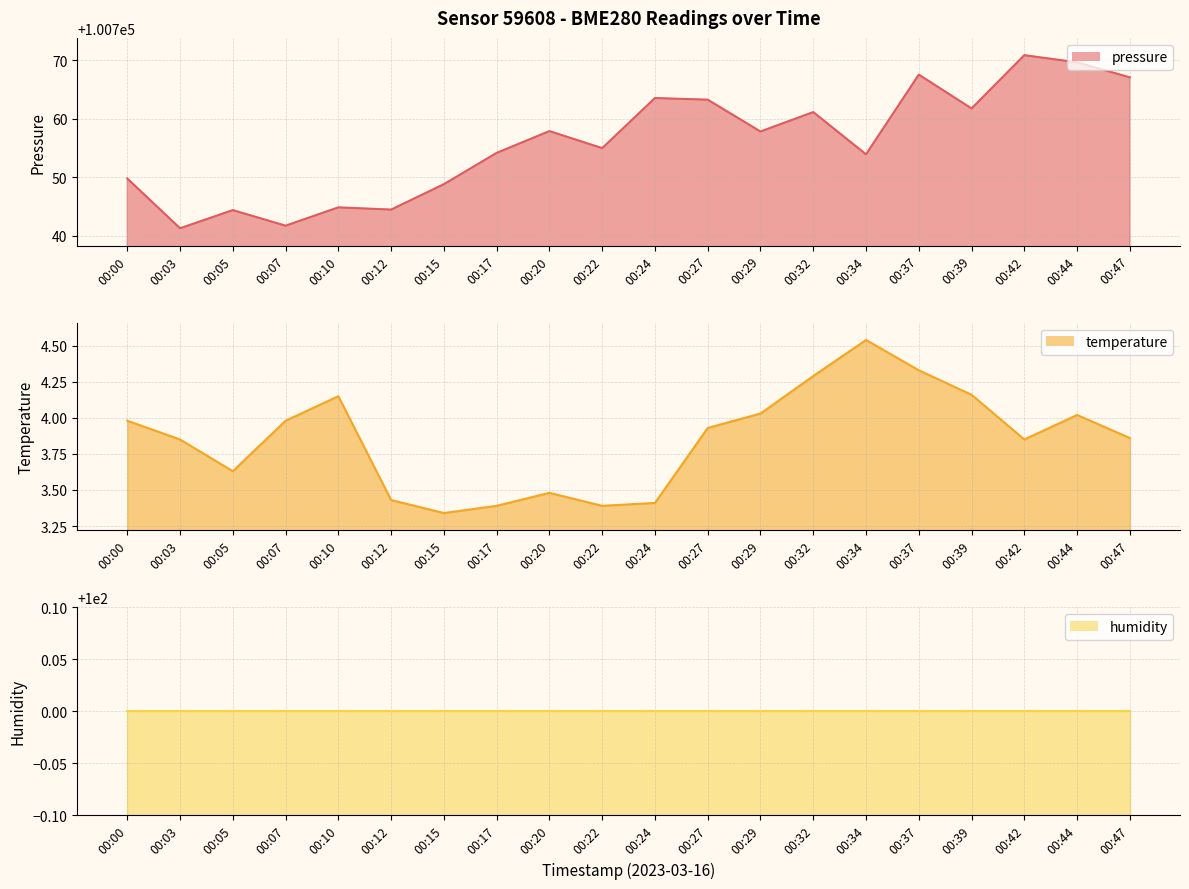

What is the difference between the temperature line values at 00:03 and 00:07?

0.1